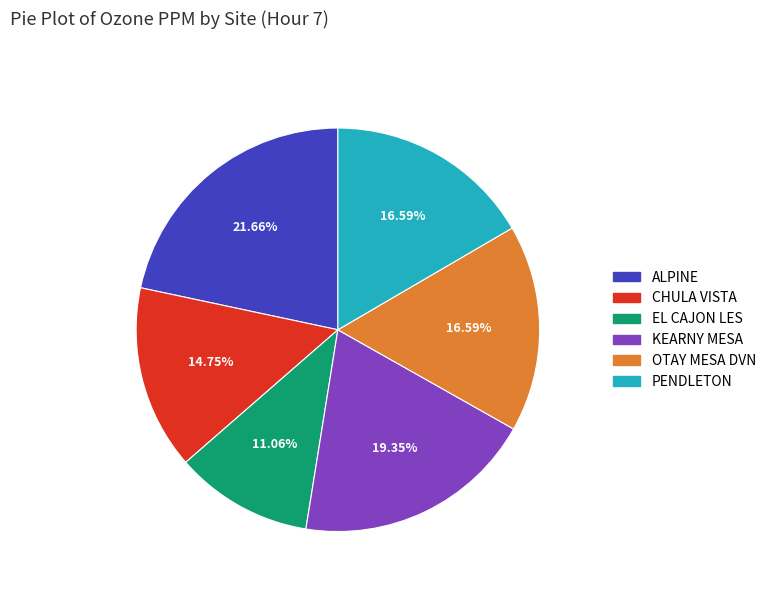

What percentage is the KEARNY MESA slice, to the nearest percent?

19%